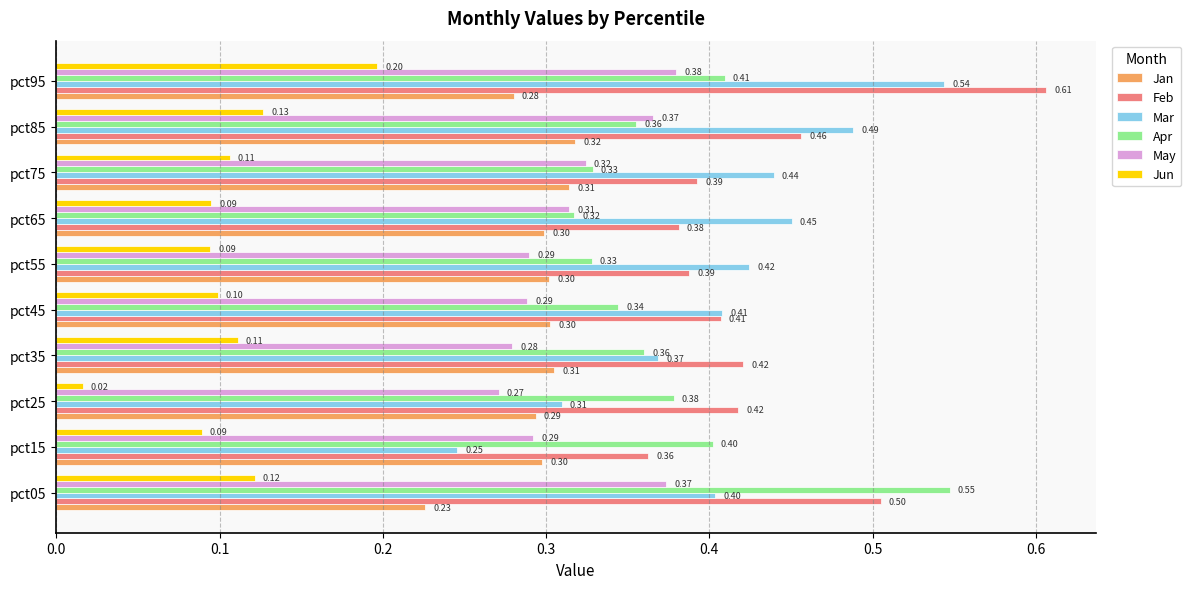

Rank the series by their maximum value, from lowest to highest.

Jun, Jan, May, Mar, Apr, Feb